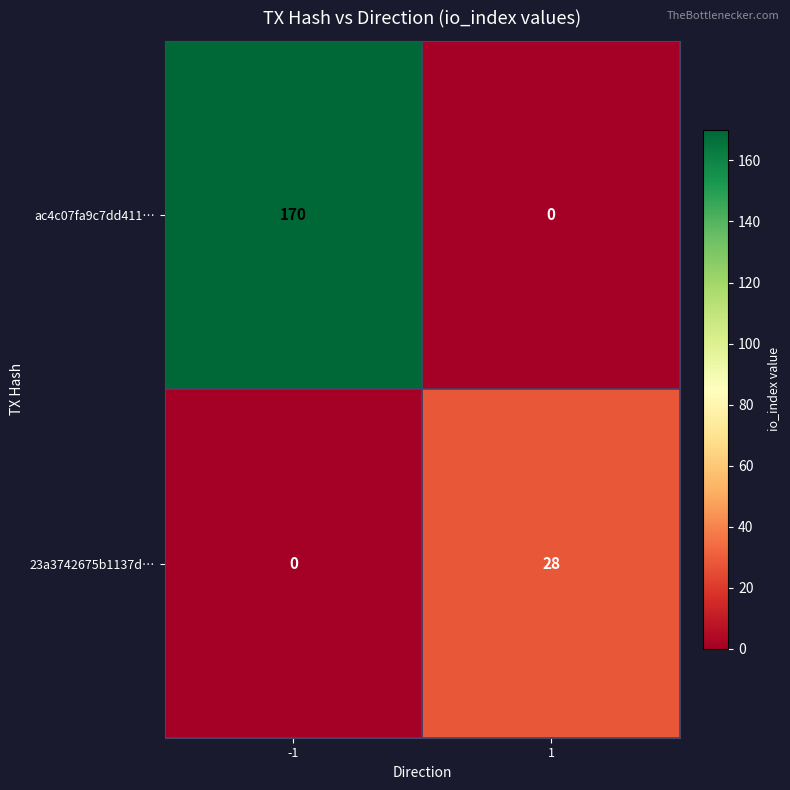

Which series changed the most between -1 and 1?

ac4c07fa9c7dd411…